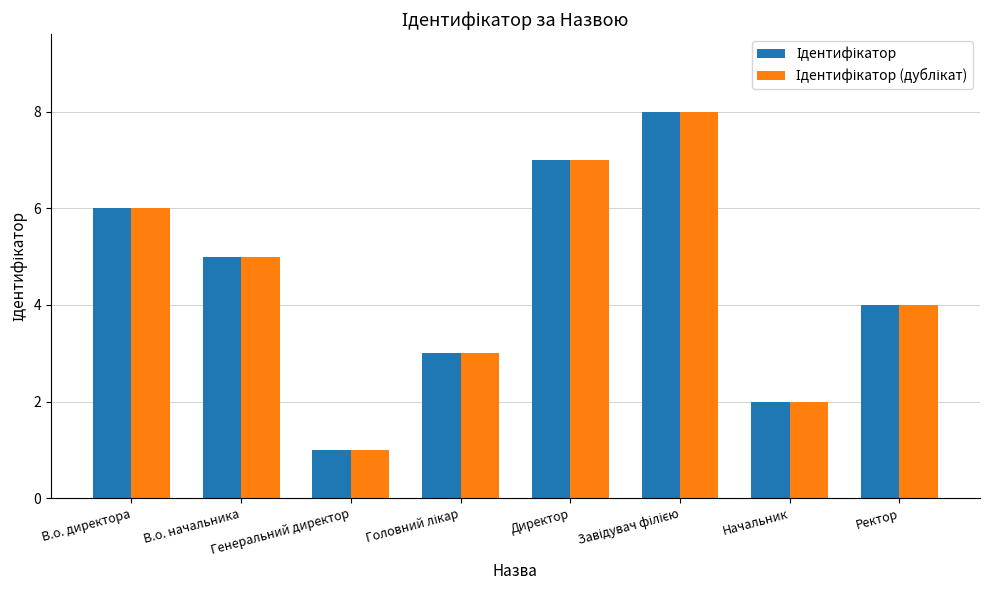

Does the chart contain stacked bars?

No